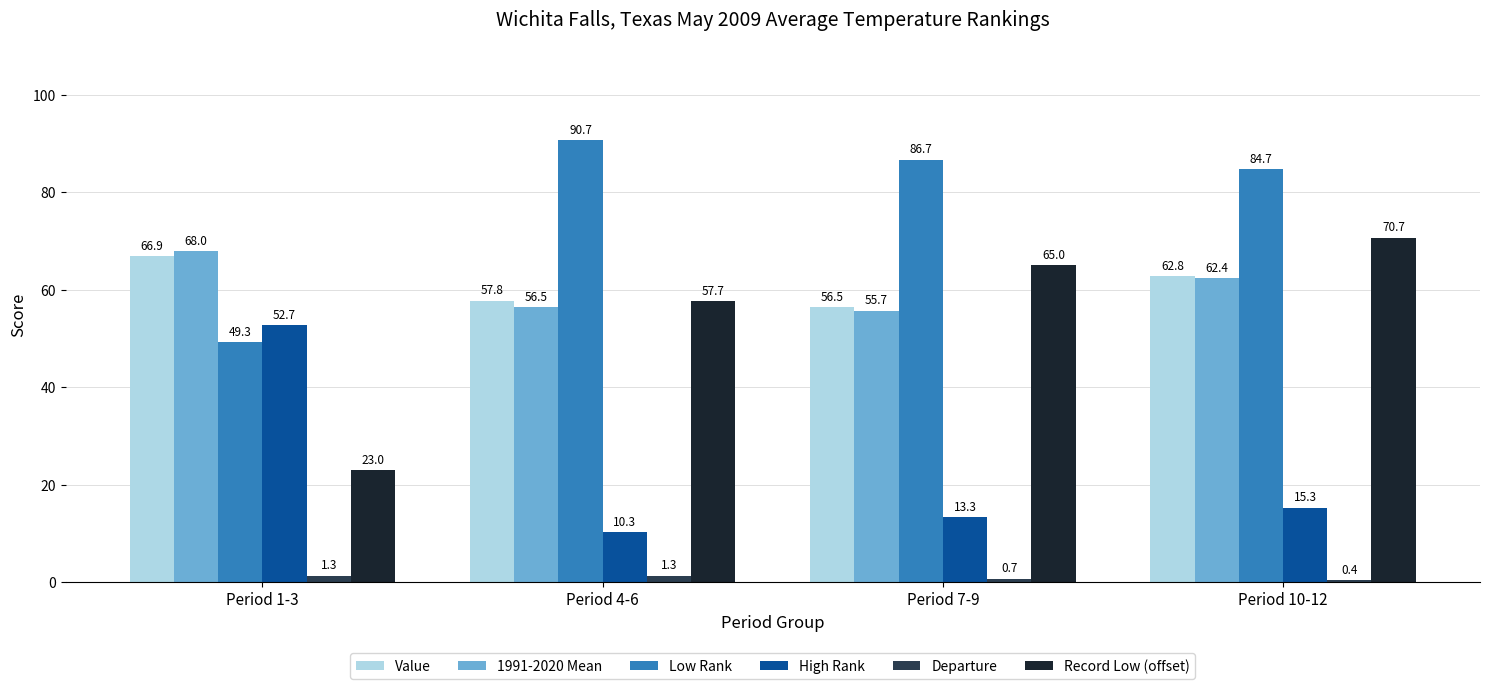

What is the total value across all series at Period 4-6?

274.3